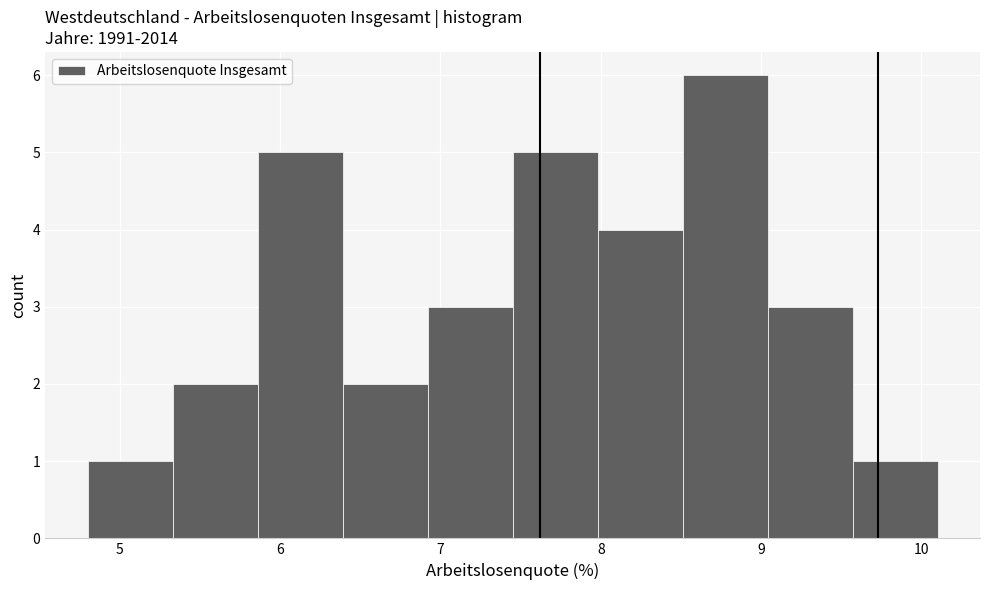

Reading left to right, transcribe this chart: for each bar, give the range it covers on the x-axis and its height. Neither the bar edges nor the heights are printed on the chart, so give them approximately, as read against the axes.

4.80 to 5.33: 1
5.33 to 5.86: 2
5.86 to 6.39: 5
6.39 to 6.92: 2
6.92 to 7.45: 3
7.45 to 7.98: 5
7.98 to 8.51: 4
8.51 to 9.04: 6
9.04 to 9.57: 3
9.57 to 10.10: 1